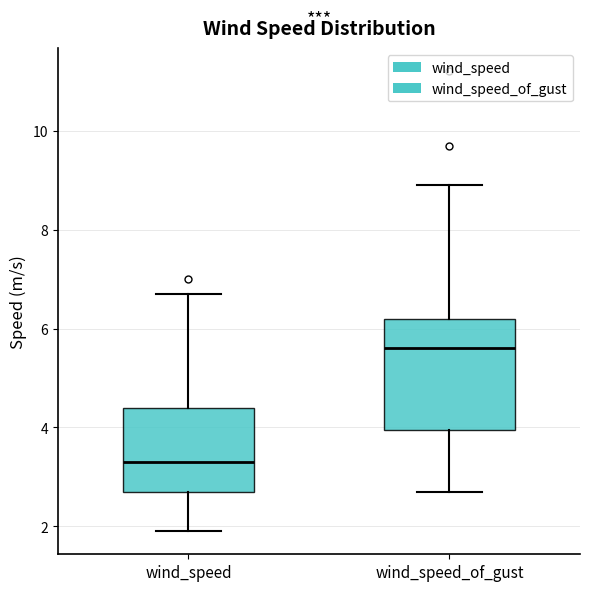

Which box is the tallest, from its lower edge to its upper edge?

wind_speed_of_gust